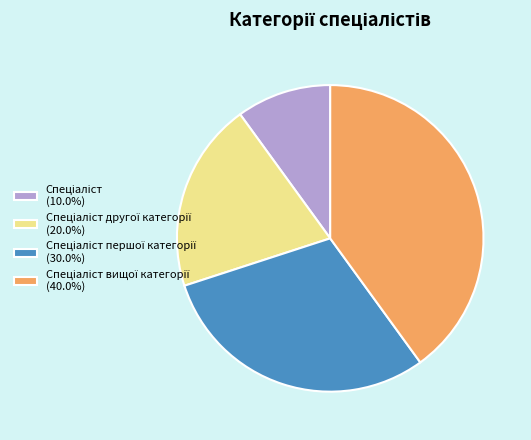

Count the number of slices in the pie.

4